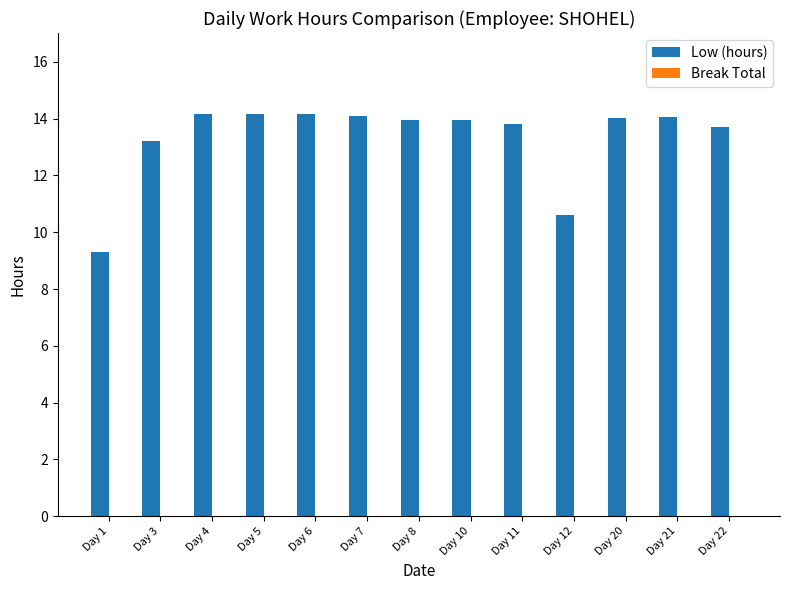

At which label does the data first exceed 13?

Day 3